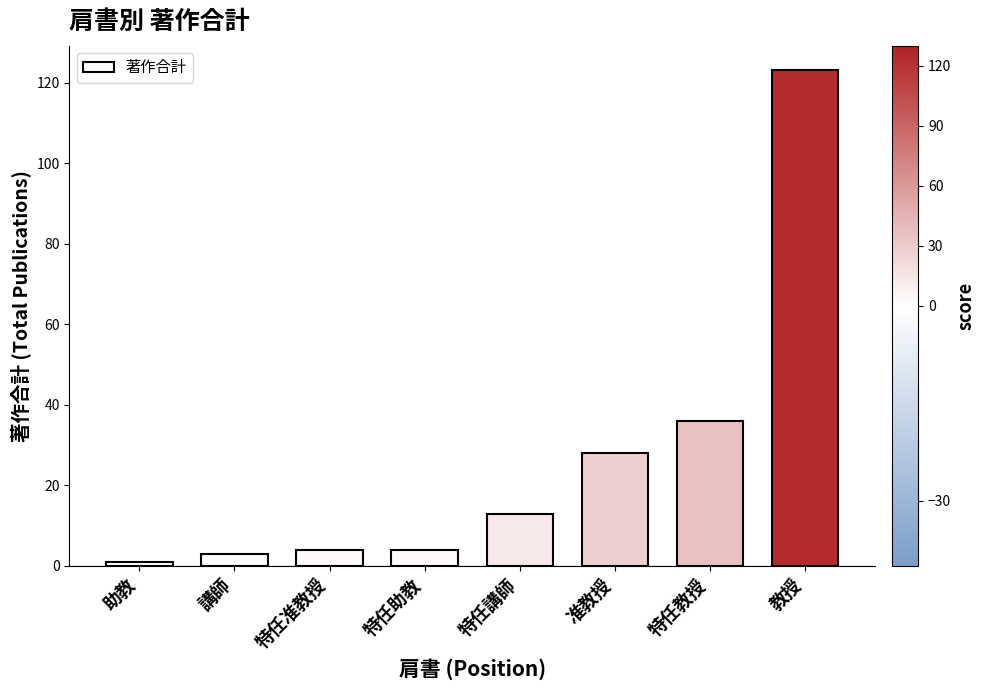

What is the smallest value displayed?

1